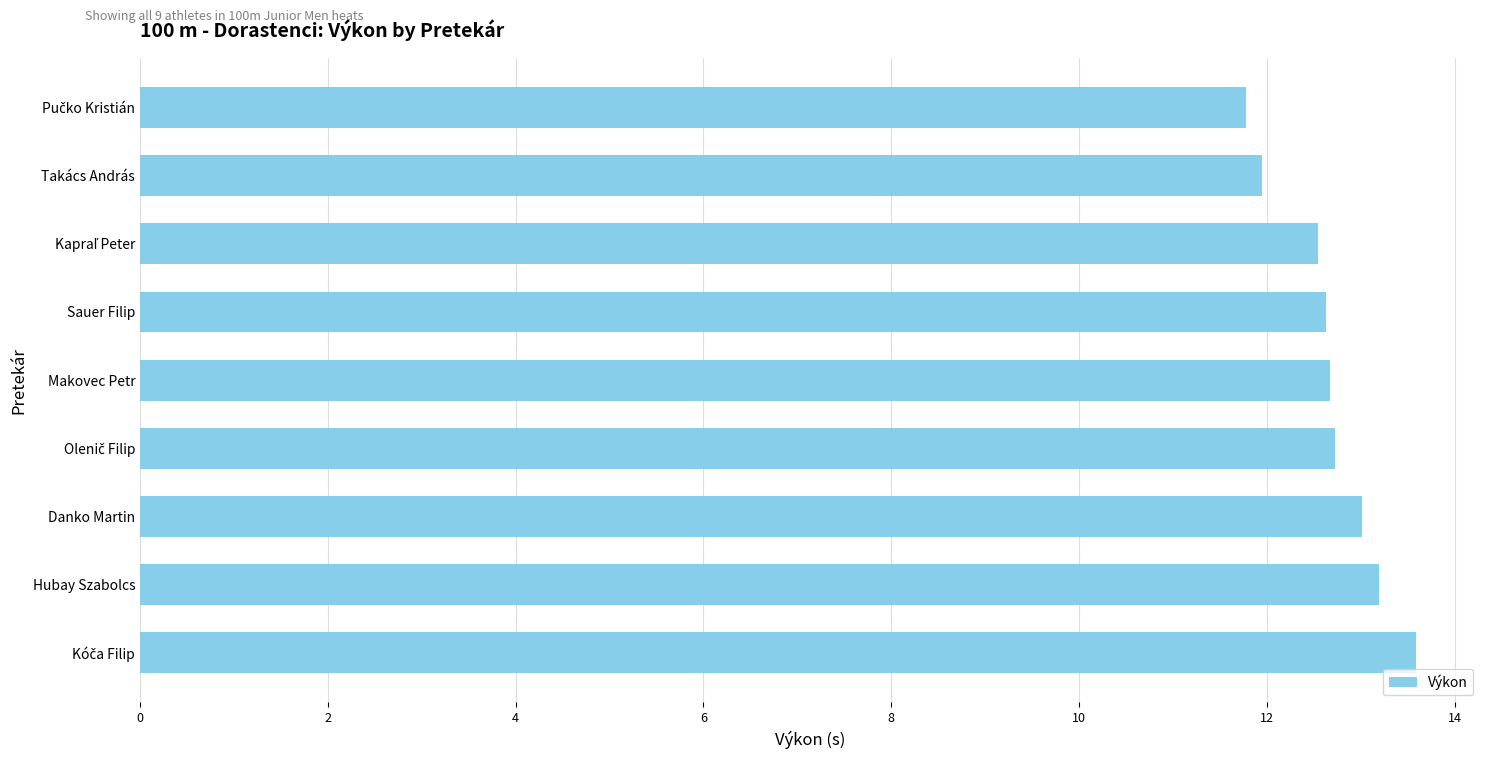

What is the minimum value shown in the chart?

11.8